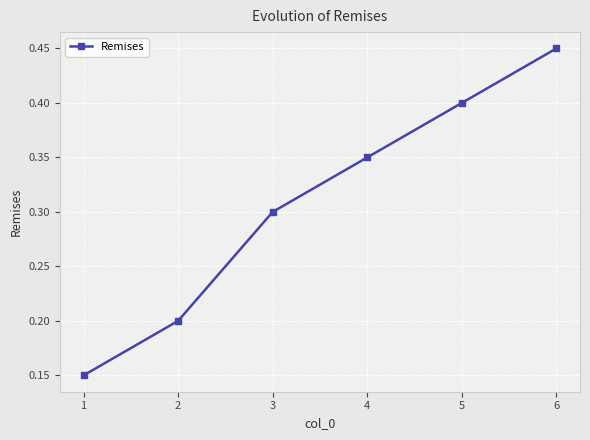

Which category has the highest value across all series?

6